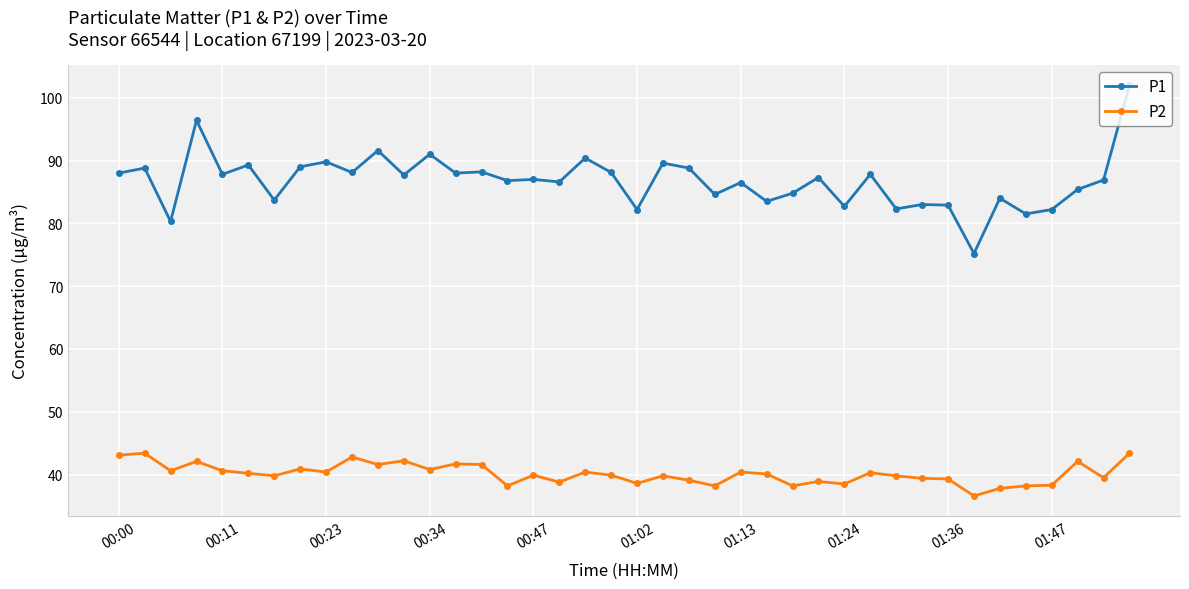

Which series has the largest range (max minus min)?

P1